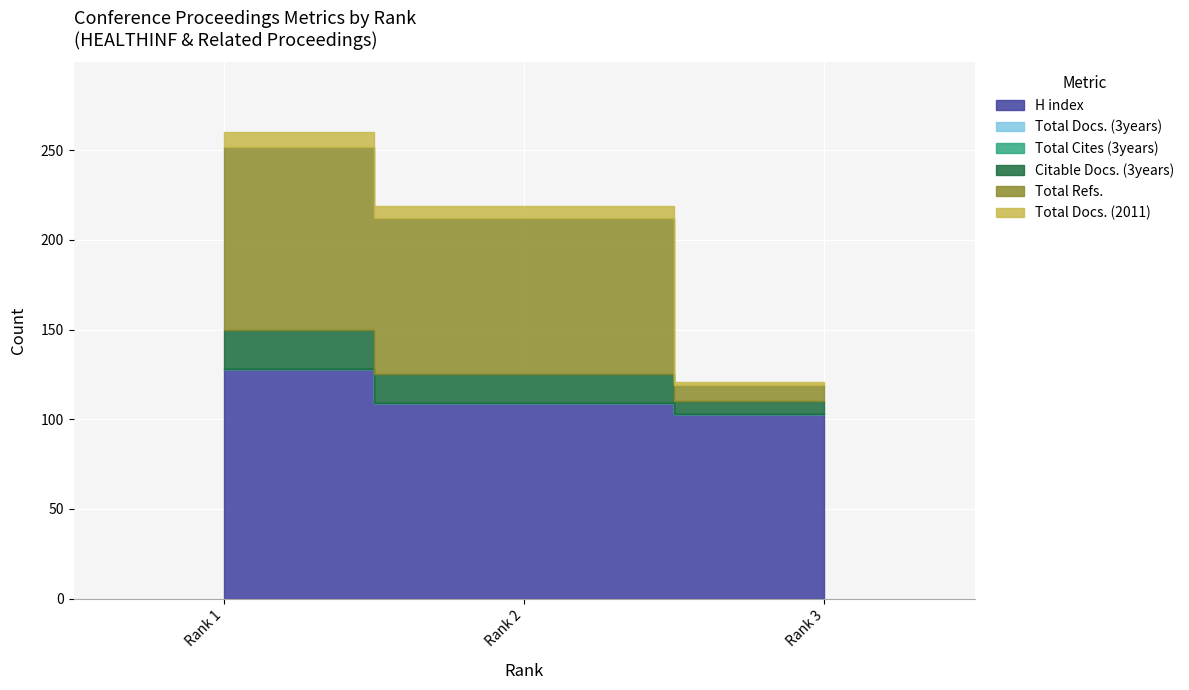

Is the value of Total Cites (3years) at Rank 3 greater than the value of H index at Rank 3?

No